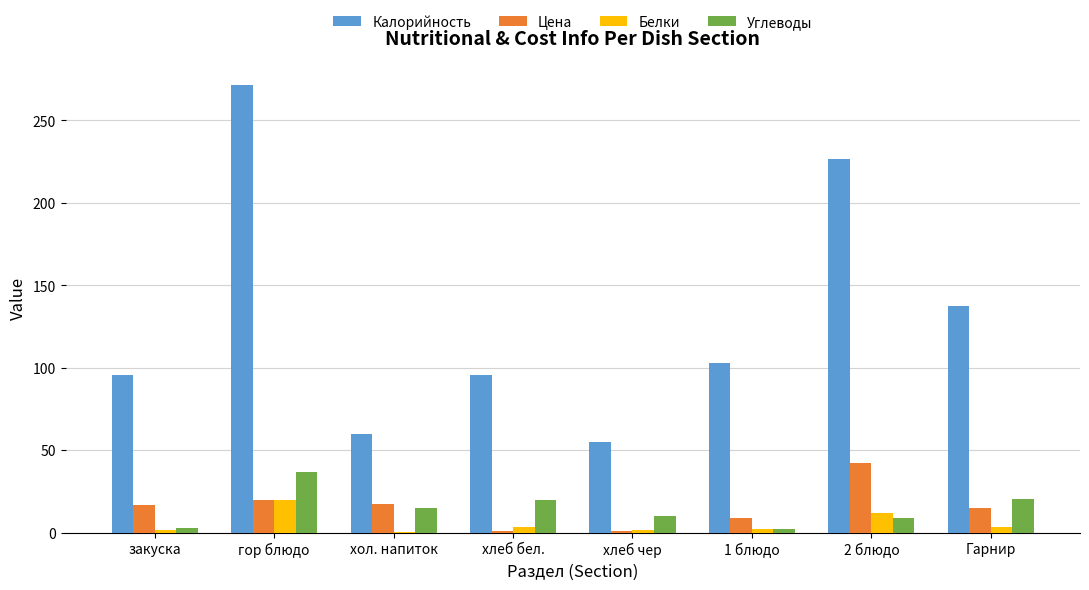

Which series has the largest range (max minus min)?

Калорийность